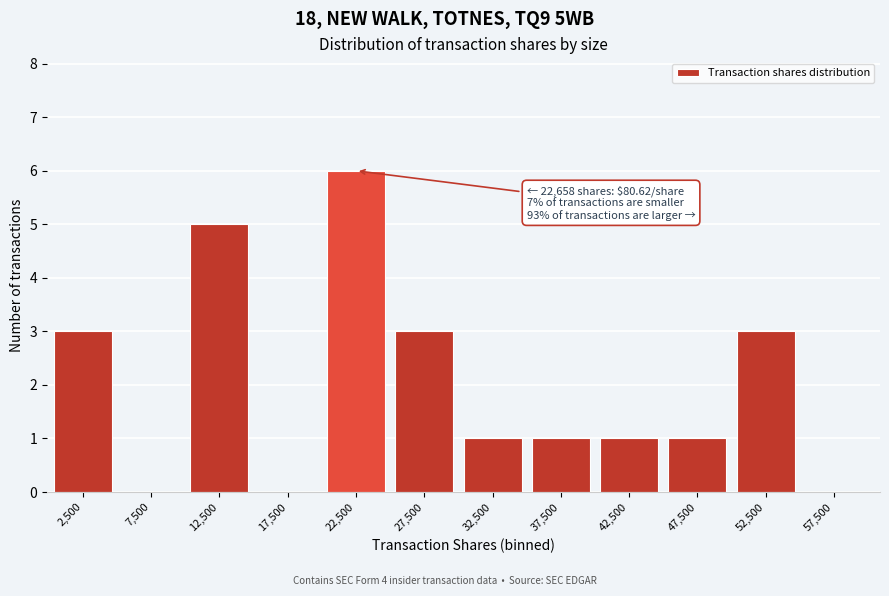

Which range on the x-axis has the tallest bar?

20000 to 25000